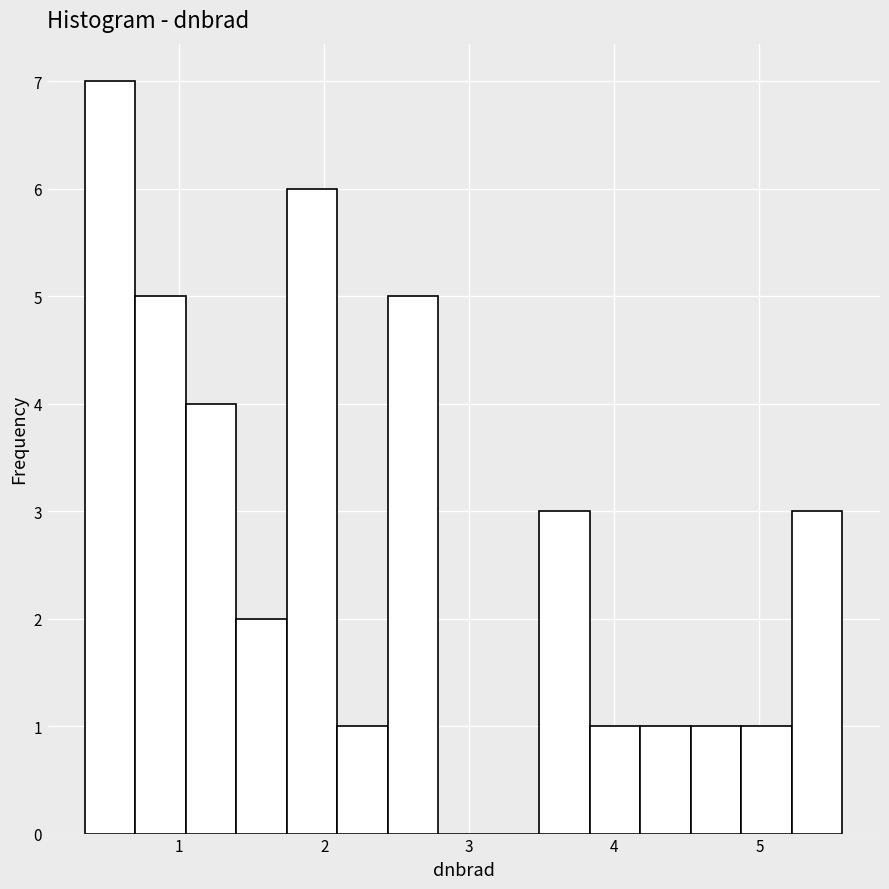

Around what value on the x-axis is the tallest bar? Give the approximate position of its centre, as read against the axis.

0.5